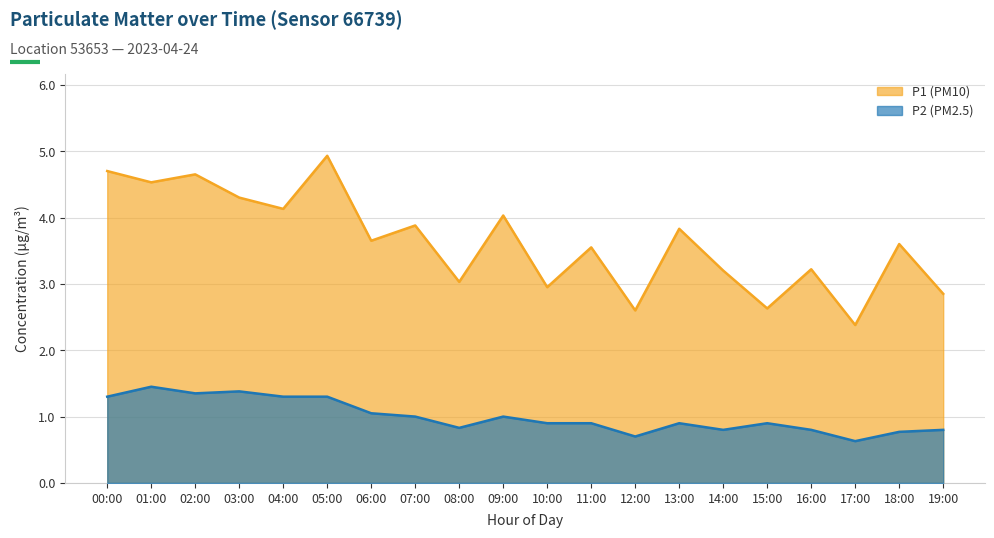

True or false: P1 (PM10) has a value of 7.1 at 03:00.

False